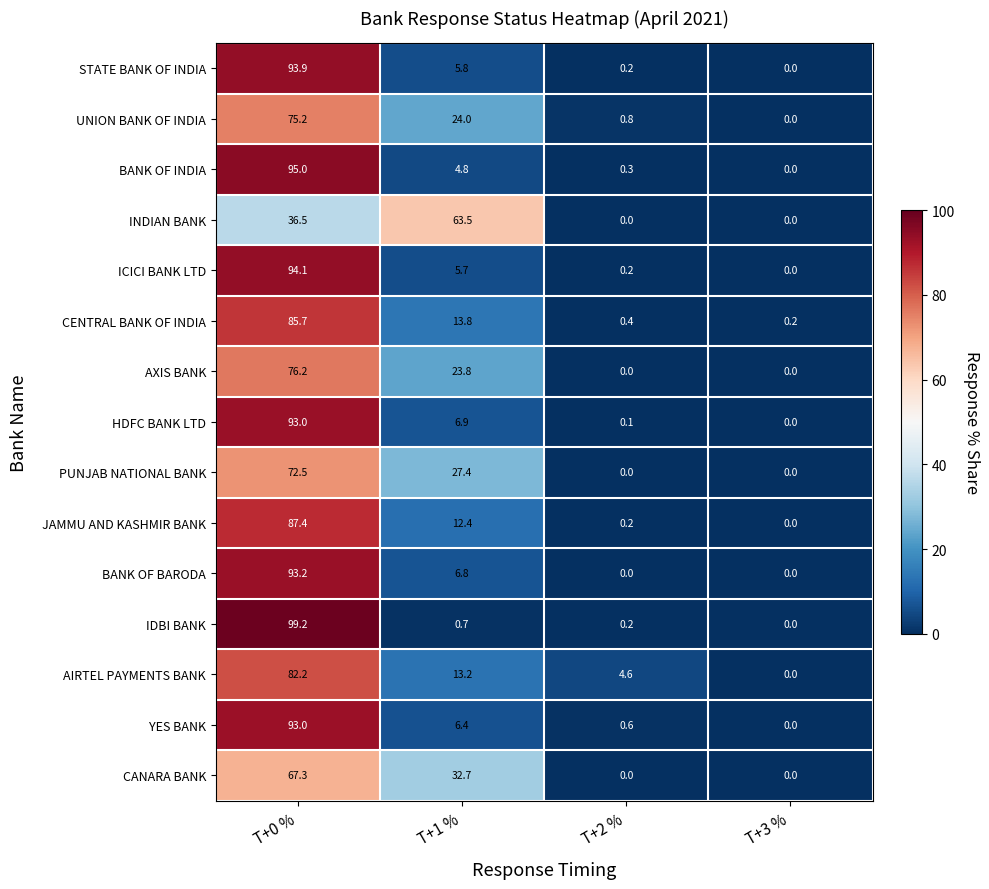

At which label does UNION BANK OF INDIA reach its peak?

T+0 %